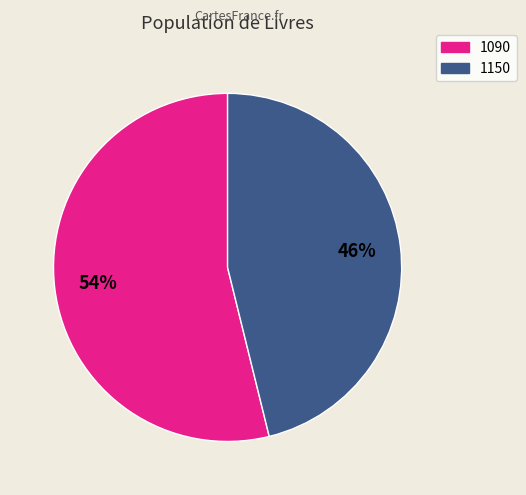

Which slice represents more than half of the pie?

1090